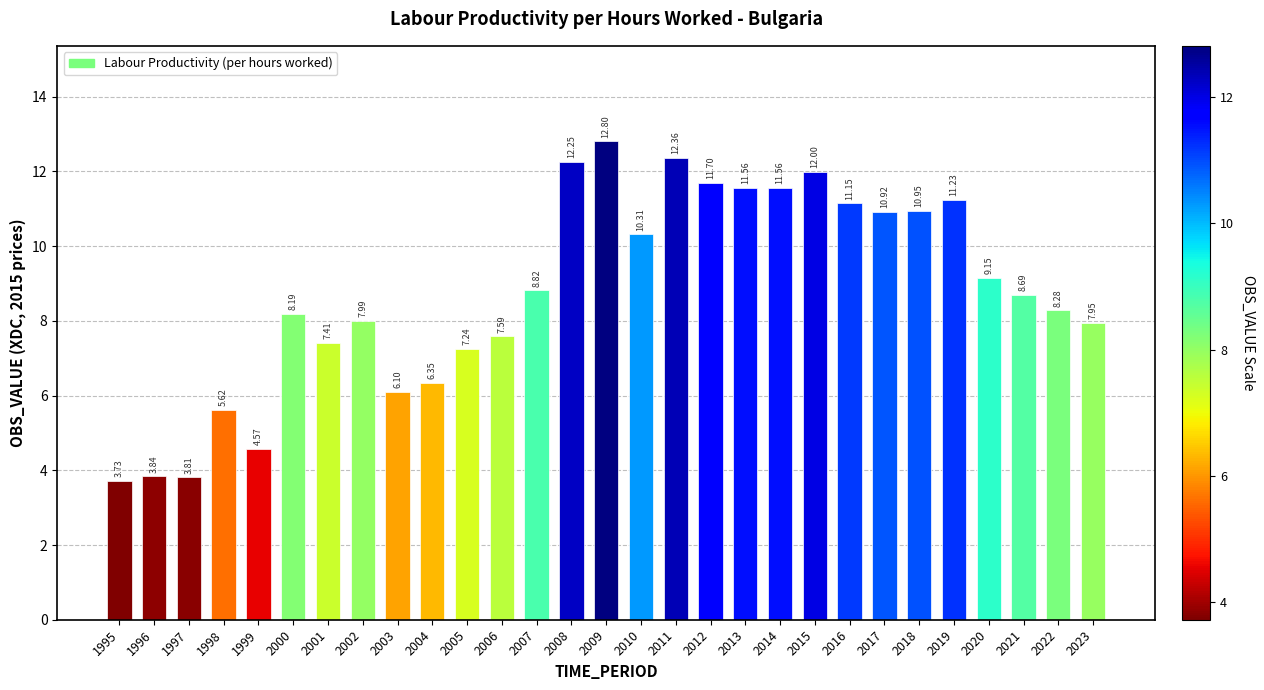

How many categories are shown in the chart?

29